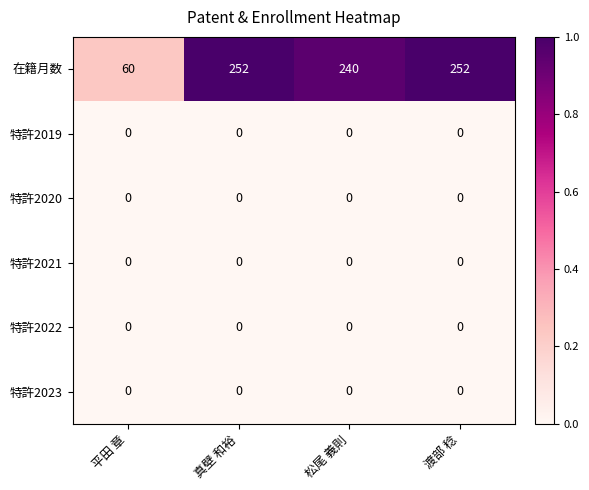

What is the sum of the 在籍月数 values at 平田 章 and 渡部 稔?

312